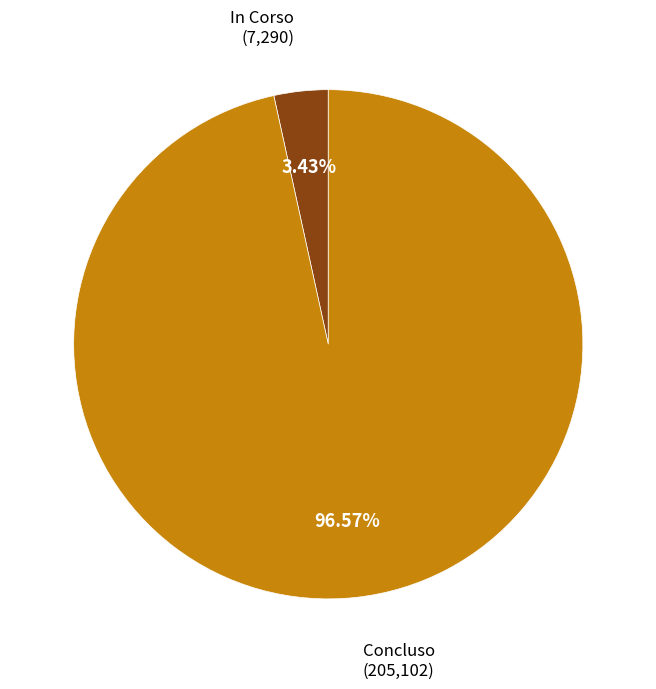

To the nearest percent, what percentage of the pie is In Corso?

3%